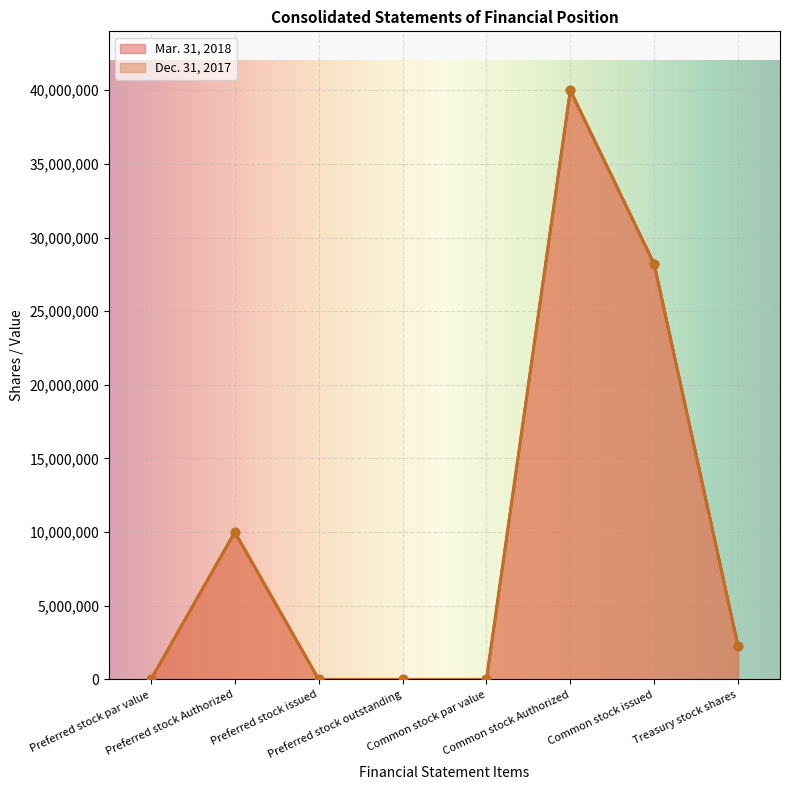

What is the total value across all series at Treasury stock shares?

4519413